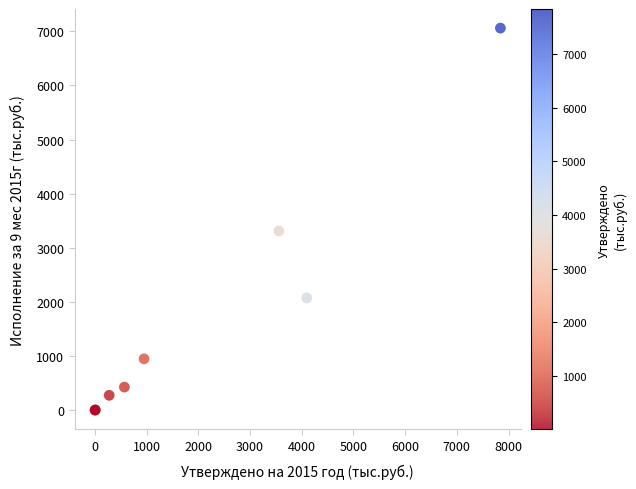

What Y value in the scatter plot is closest to 3529?

3311.5